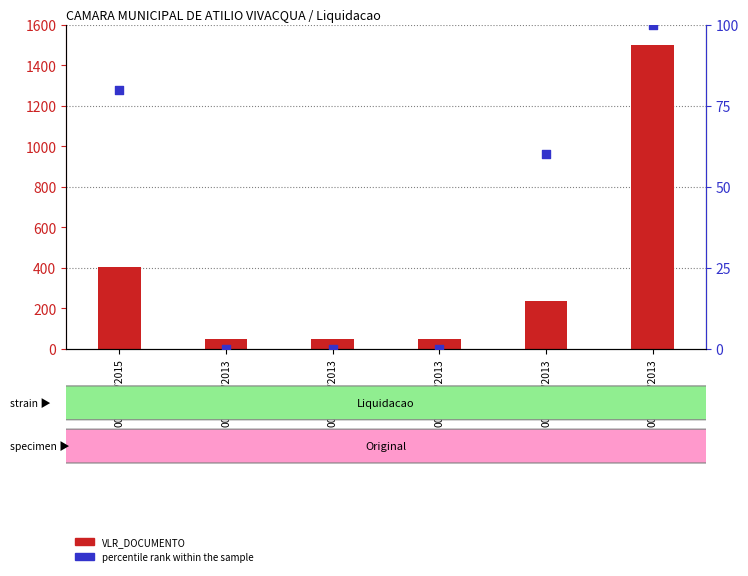

What are all the series names shown in the legend?

VLR_DOCUMENTO, percentile rank within the sample